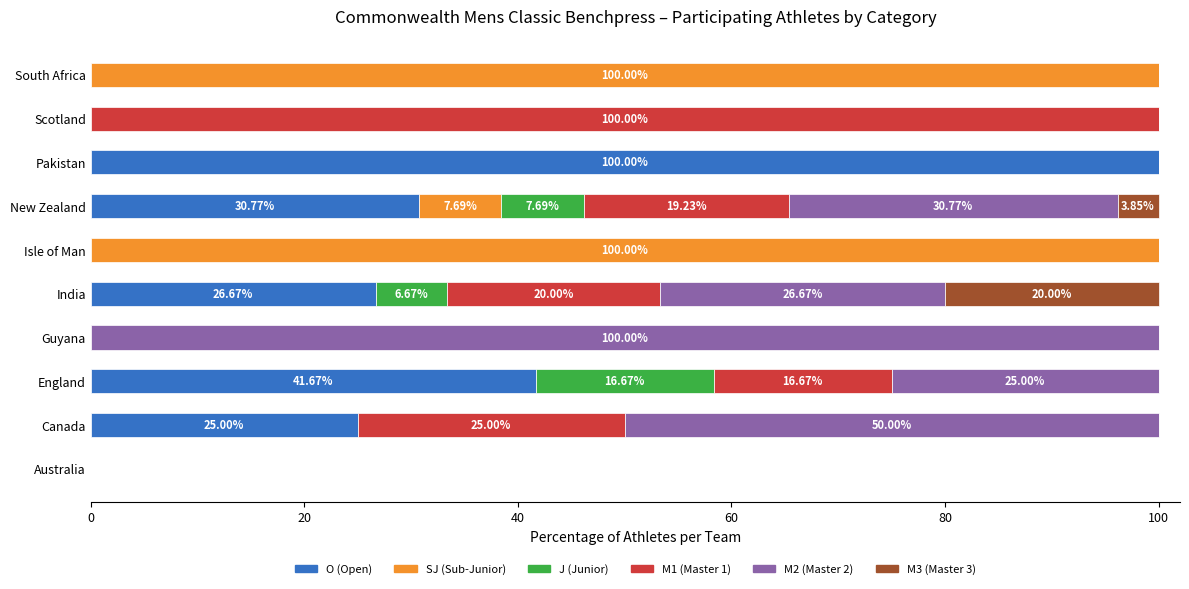

What is the total value across all series at Isle of Man?

100.0